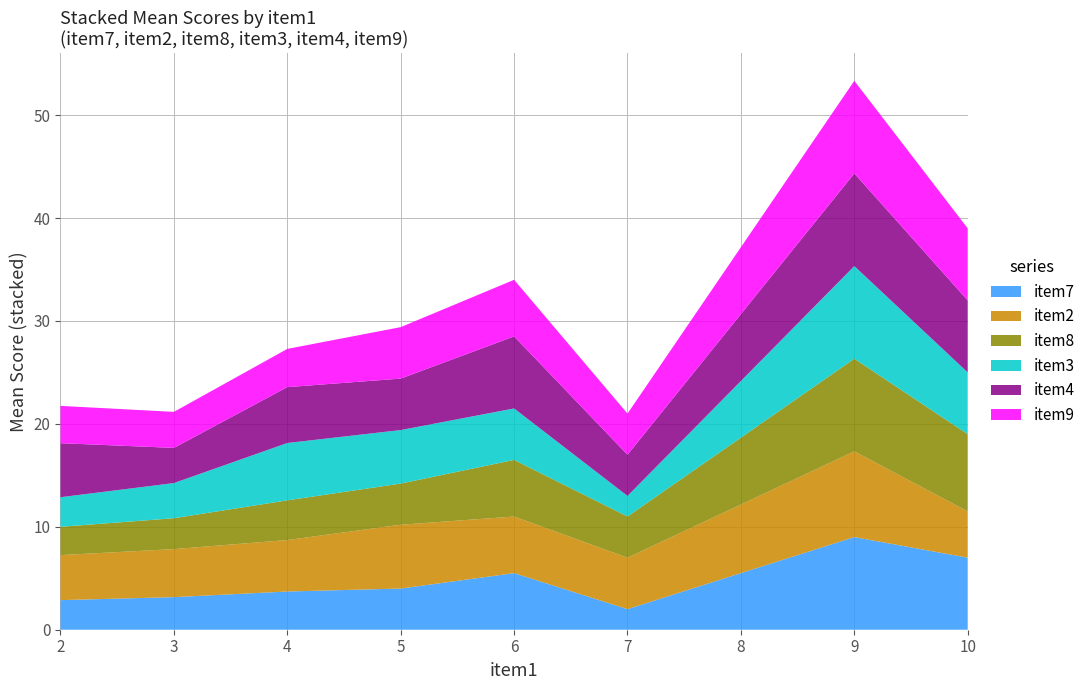

At which category is the sum across all series the highest?

9